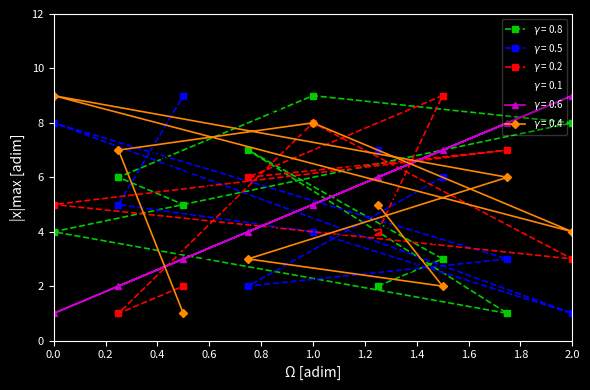

At which category is the sum across all series the highest?

1.0